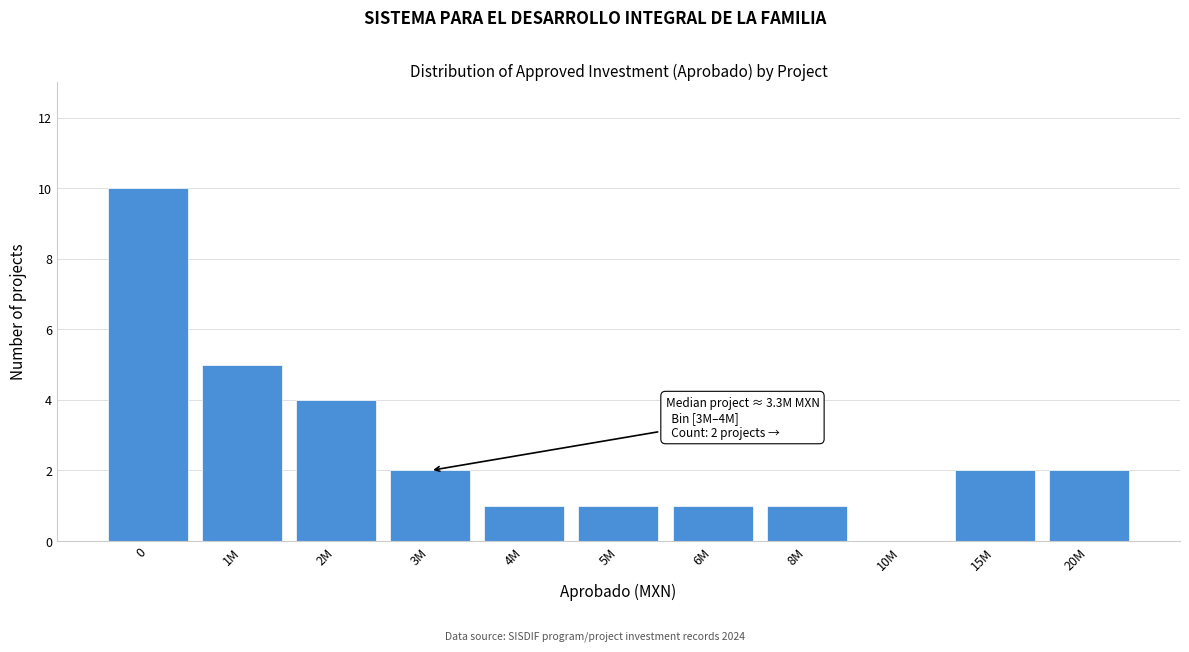

Reading left to right, extract all data points from this chart.

0=10	1M=5	2M=4	3M=2	4M=1	5M=1	6M=1	8M=1	10M=0	15M=2	20M=2